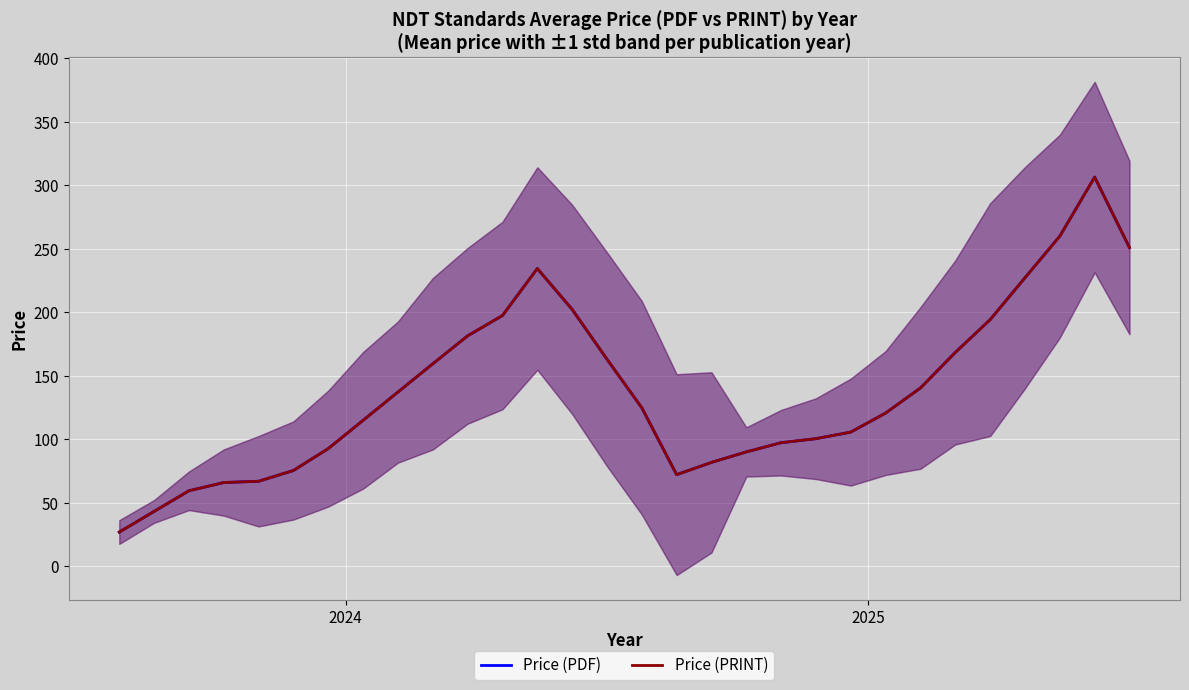

Rank the series at 23 from lowest to highest value.

Price (PDF), Price (PRINT)